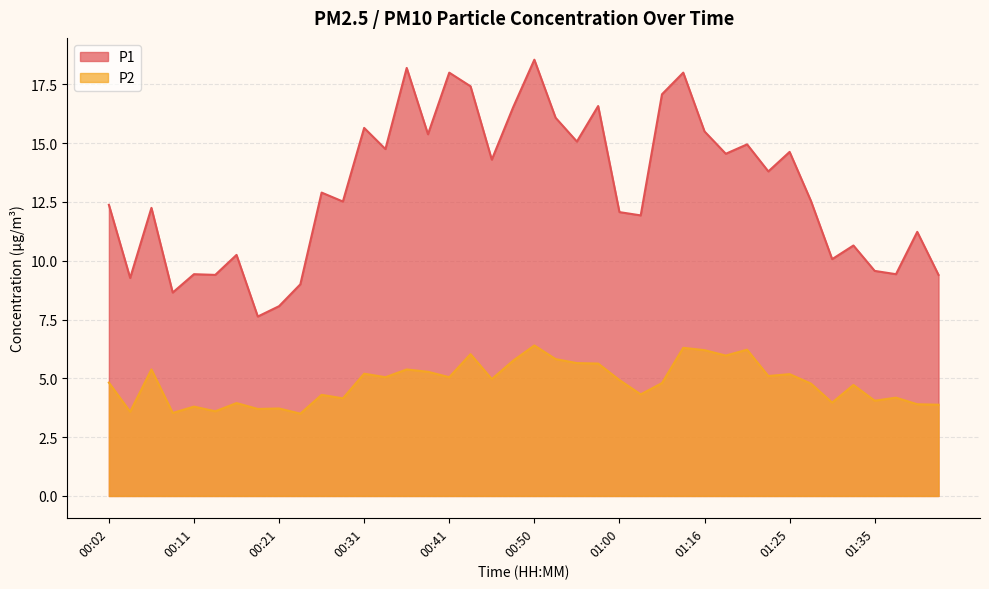

In P2, how many points are lower than both neighbors (excluding endpoints)?

14